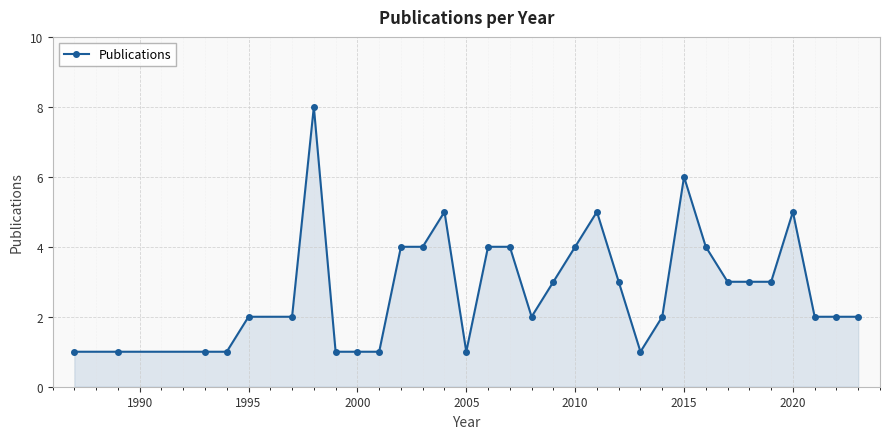

What is the value of the 31st point from the left?

2